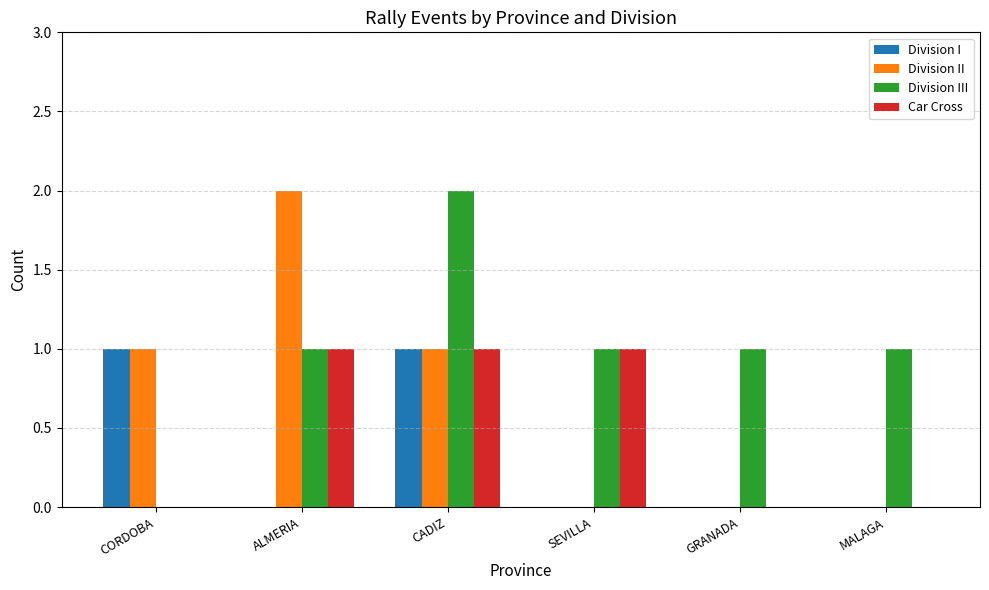

Is the value of Car Cross at MALAGA greater than the value of Division III at SEVILLA?

No